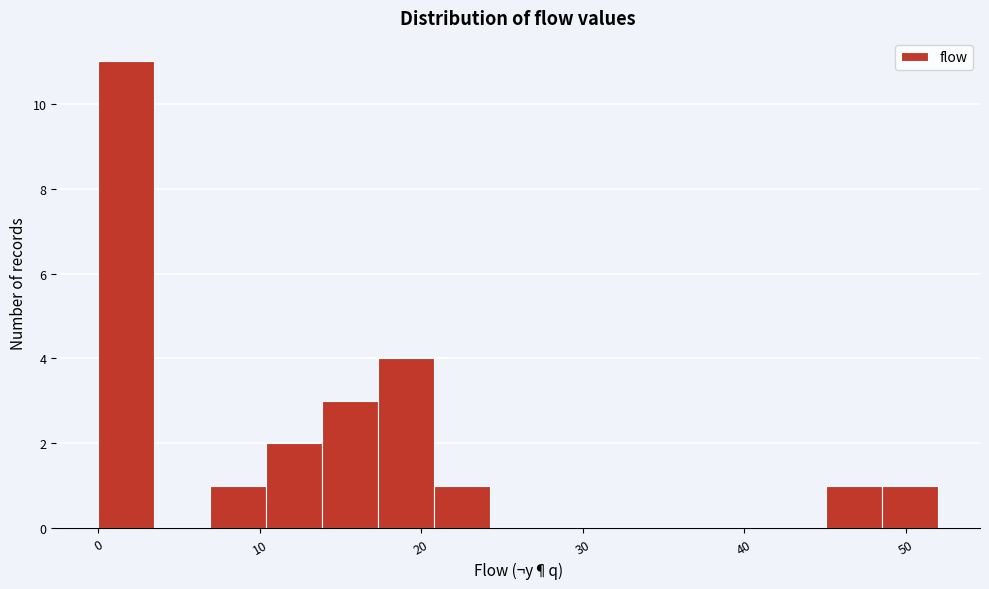

Around what value on the x-axis is the tallest bar? Give the approximate position of its centre, as read against the axis.

2